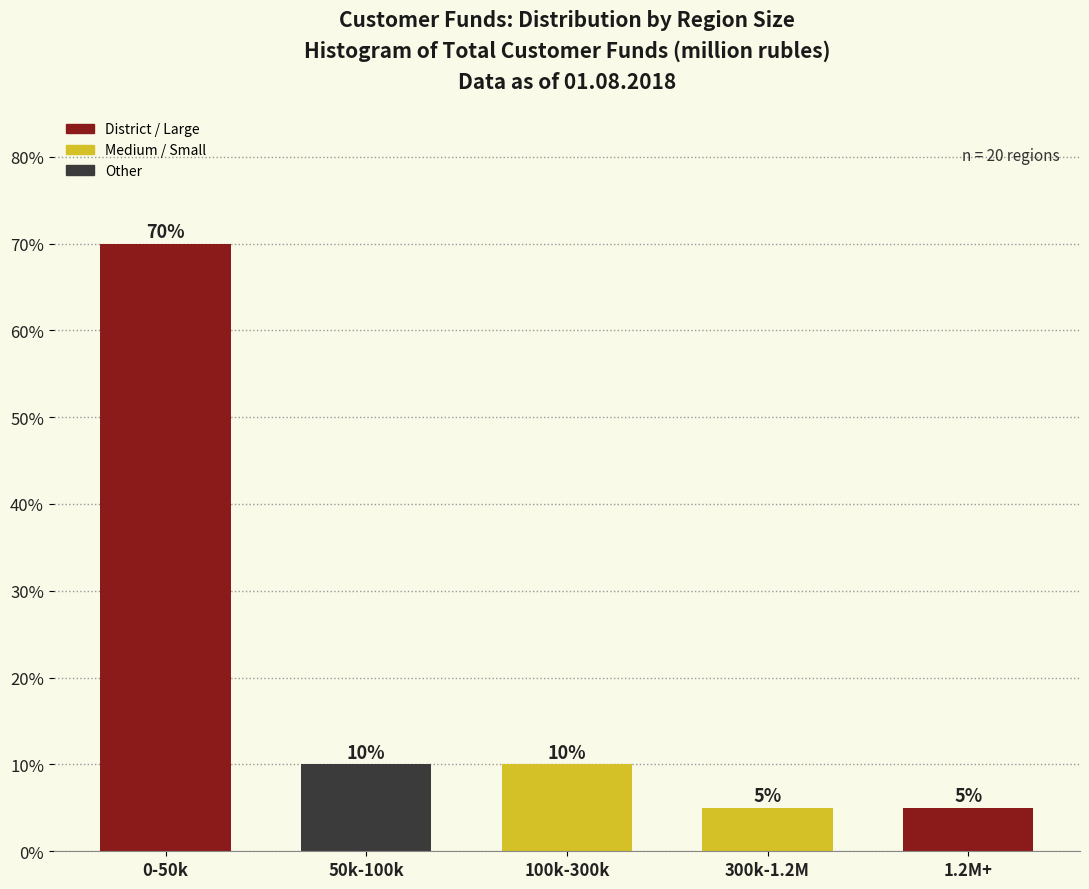

Reading left to right, list all the values displayed in this chart.

0-50k=70	50k-100k=10	100k-300k=10	300k-1.2M=5	1.2M+=5